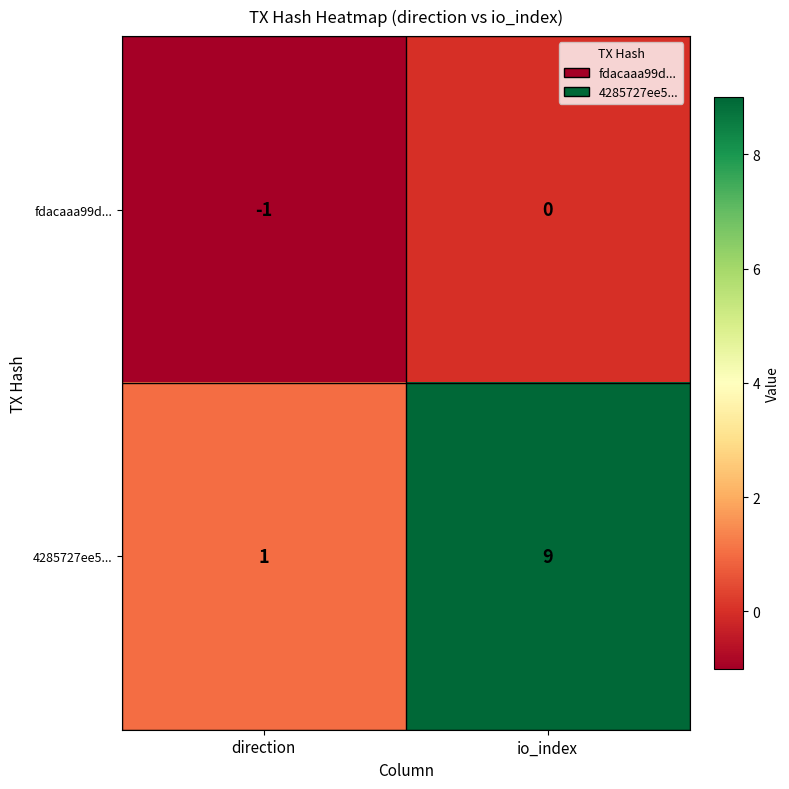

Which series has the widest spread of values?

4285727ee5...